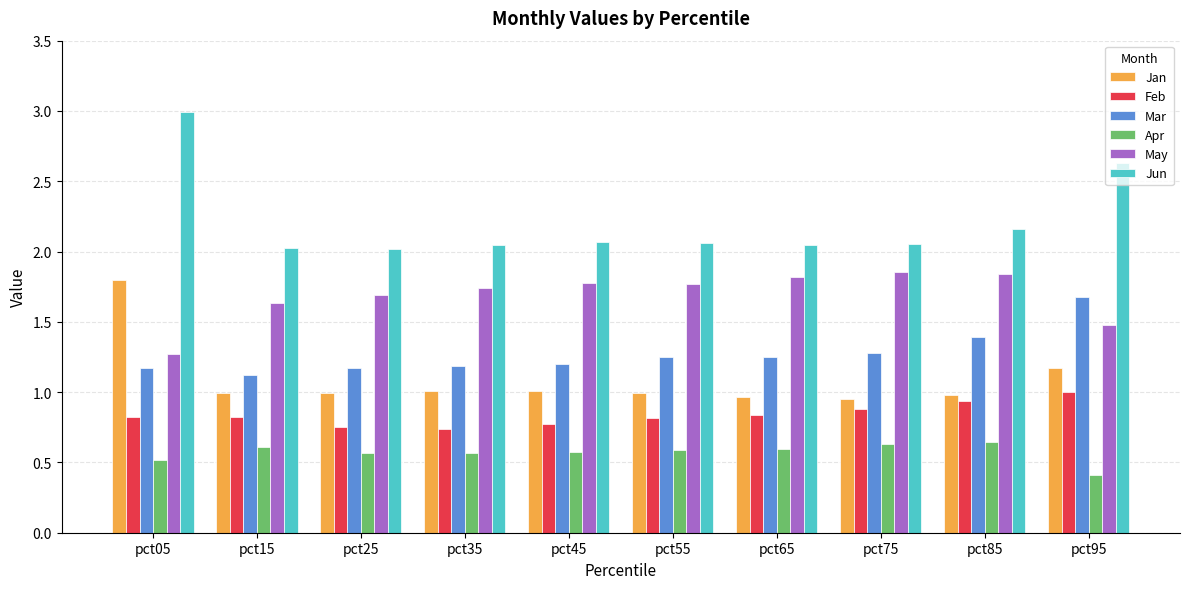

What are all the series names shown in the legend?

Jan, Feb, Mar, Apr, May, Jun